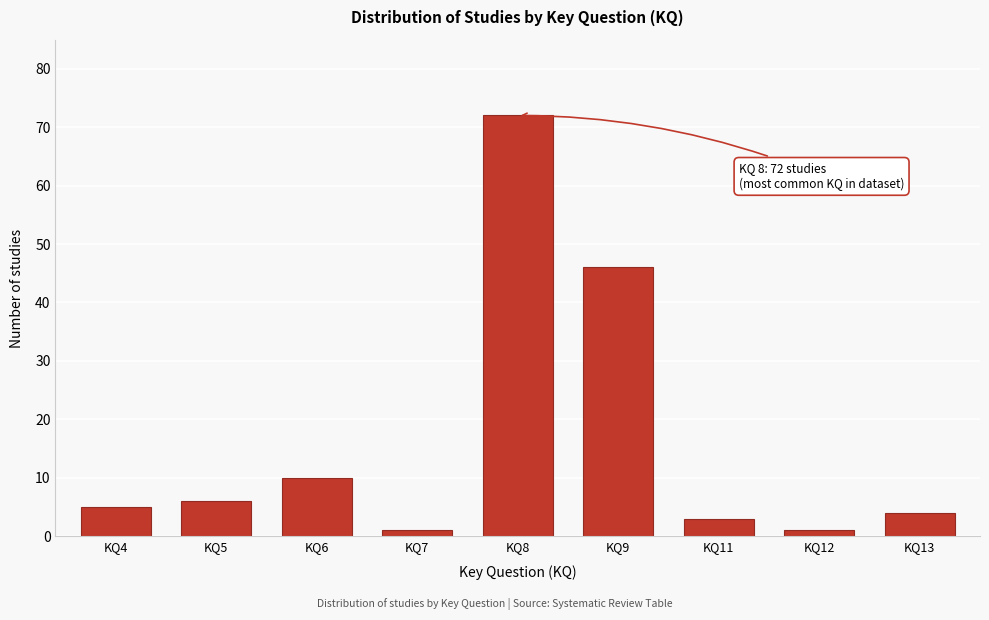

Reading right to left, transcribe all the data shown in this chart.

4	1	3	46	72	1	10	6	5